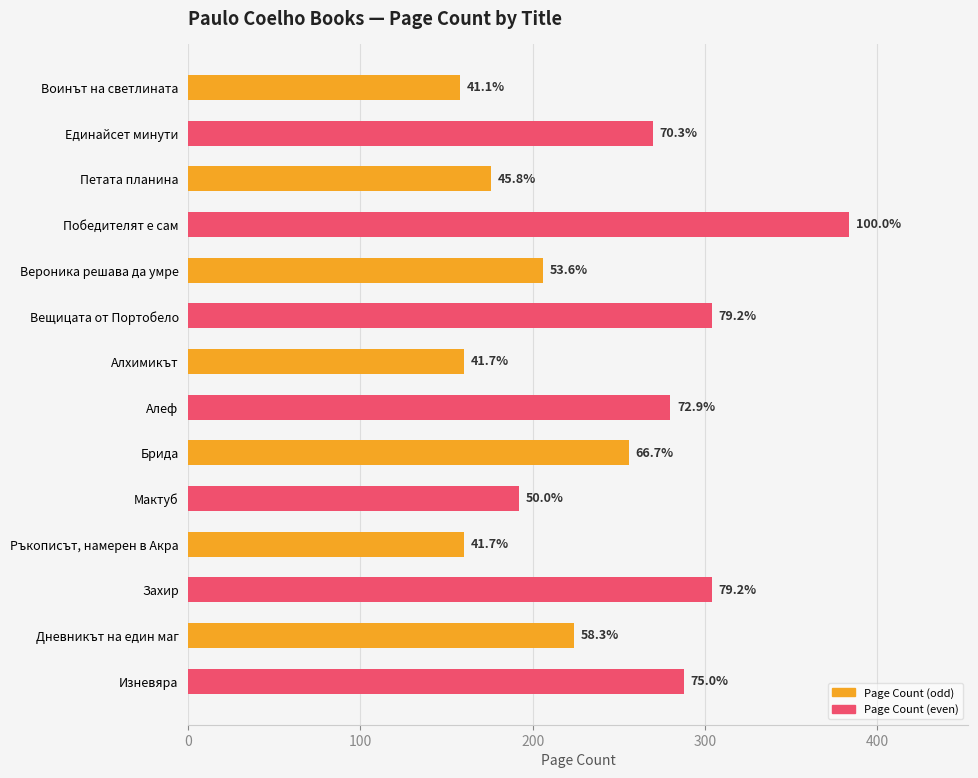

Does the chart contain any negative values?

No